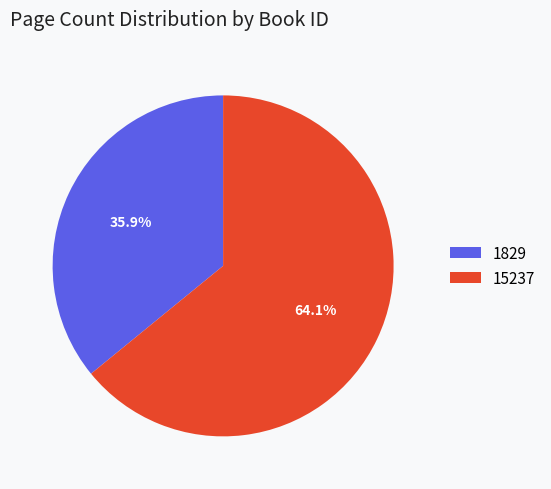

Which slice is the smallest?

1829